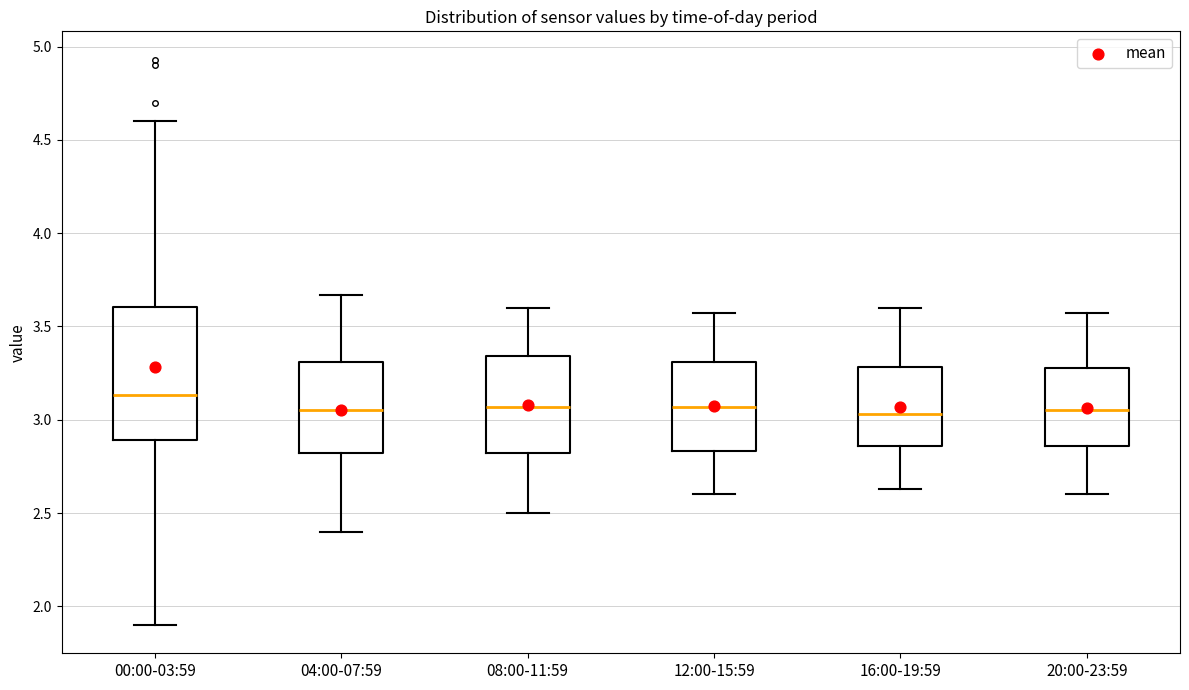

Comparing the boxes themselves (not the whiskers), which one is the tallest?

00:00-03:59